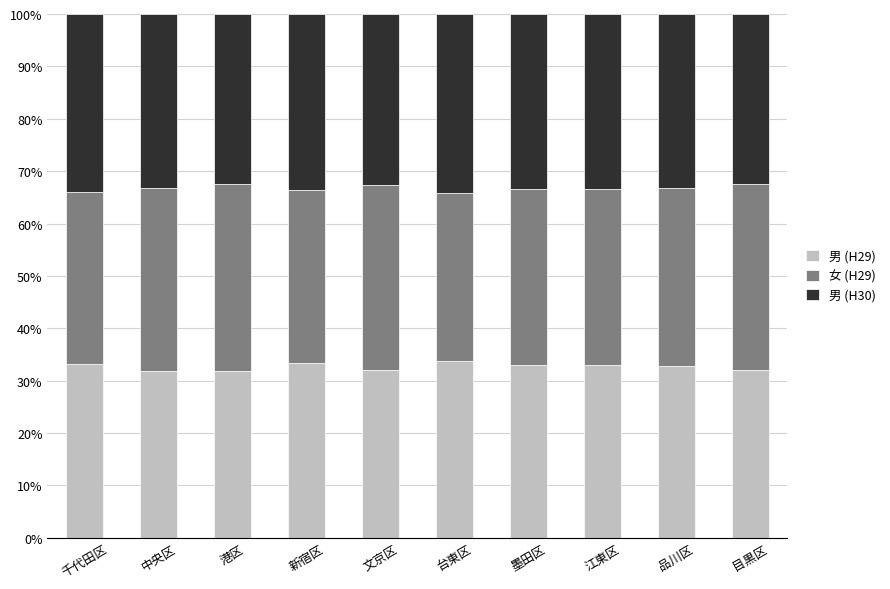

What is the highest value of the 男 (H29) series?

33.8